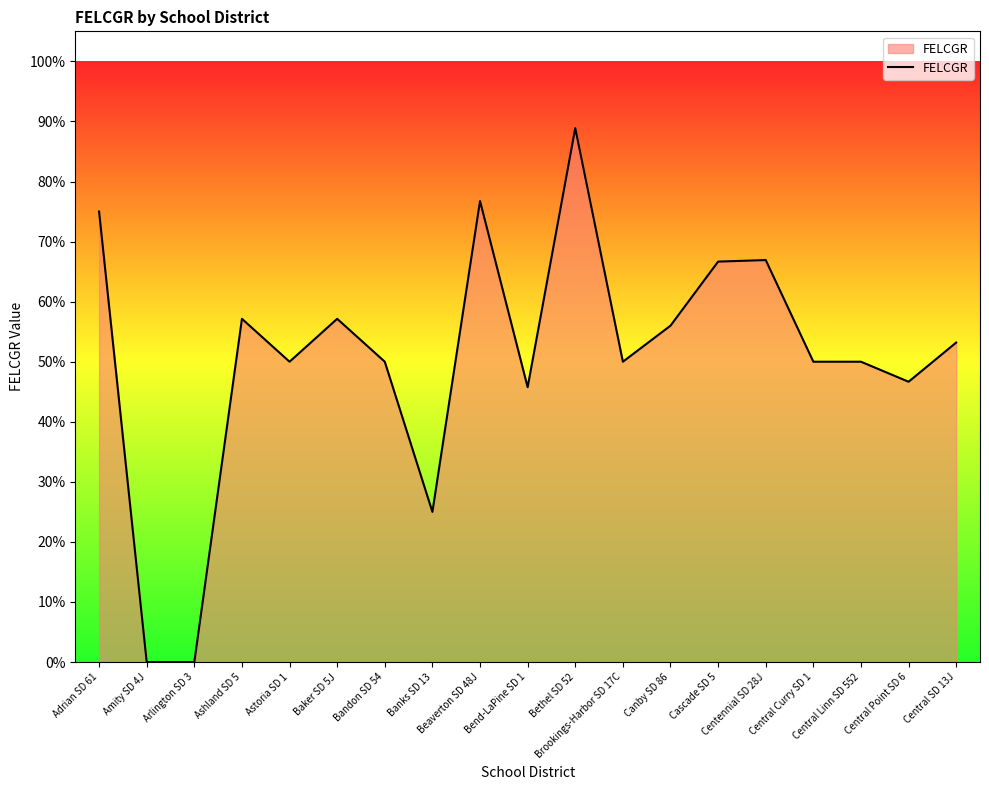

How many values are between 0 and 1?

19